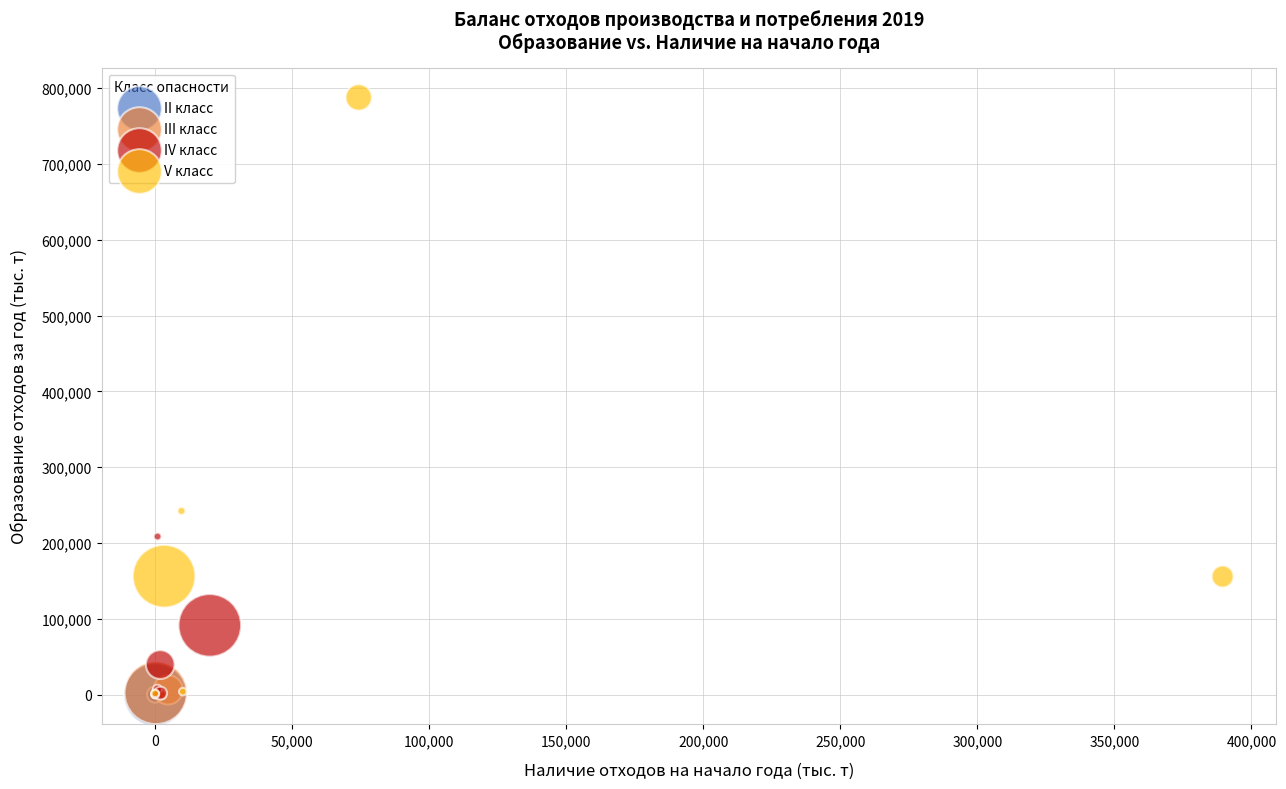

Which series contains the highest Y value?

V класс